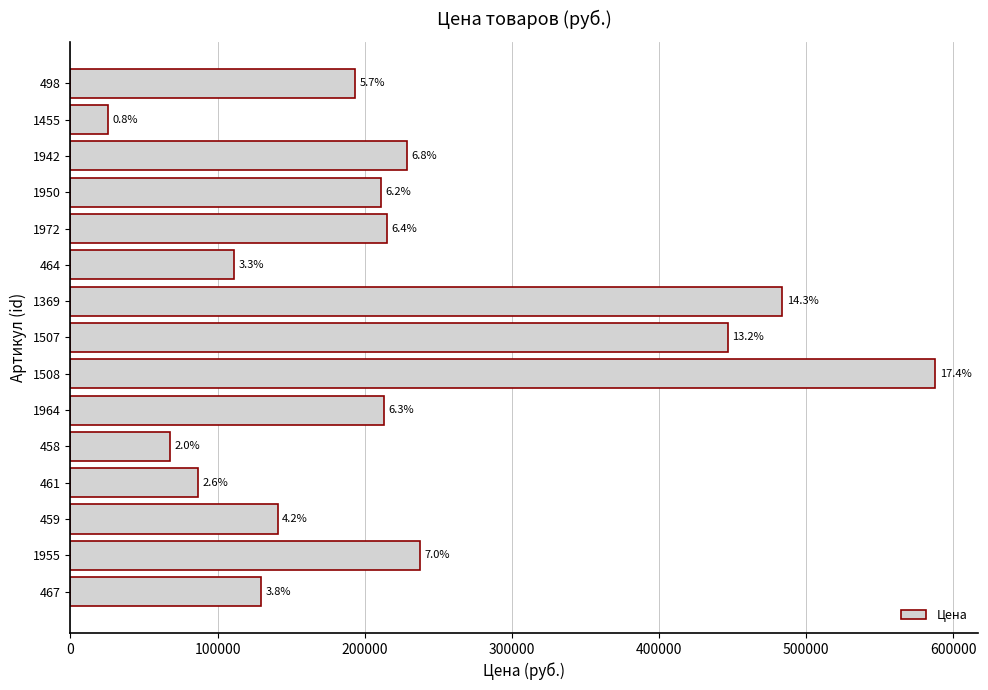

Where is the data nearest to the value 306700?

1955